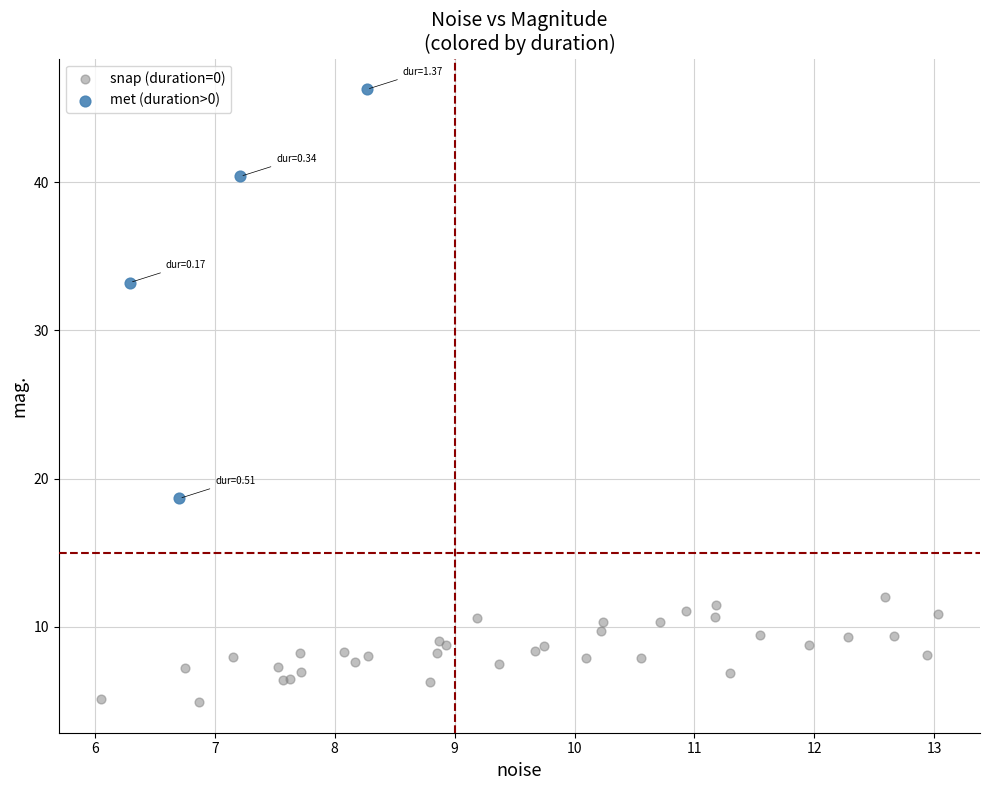

Which series has the largest Y range (max minus min)?

met (duration>0)